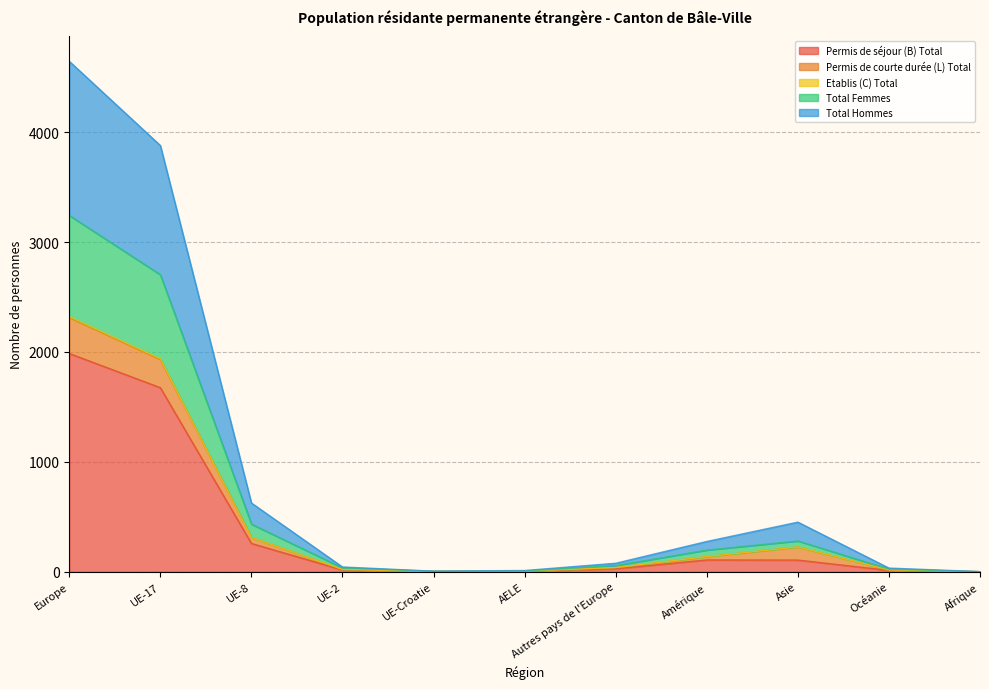

True or false: Total Femmes and Total Hommes cross at least once.

False